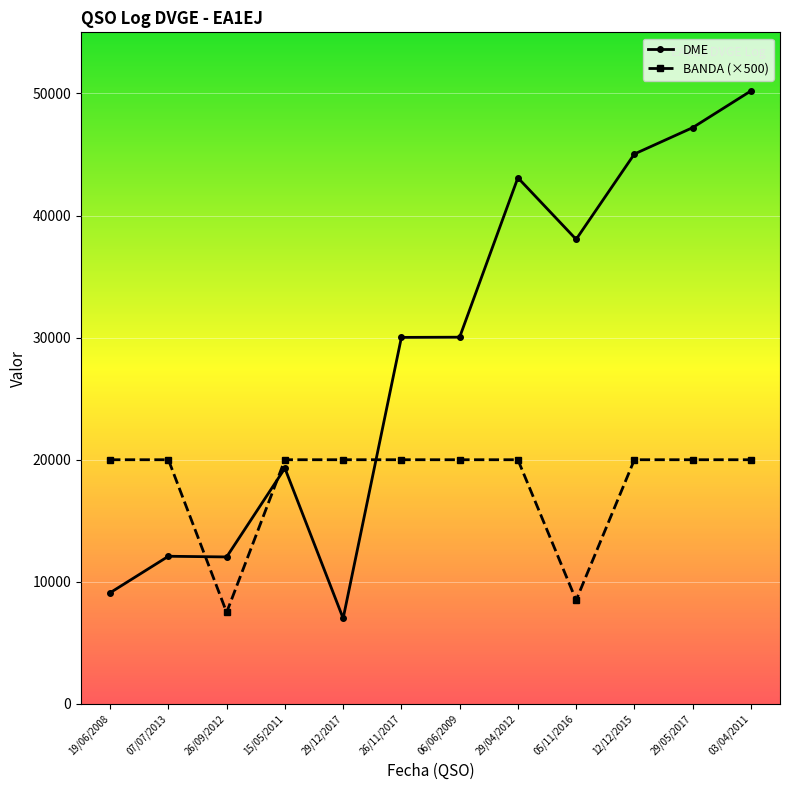

What is the approximate value of DME at 07/07/2013?

12096